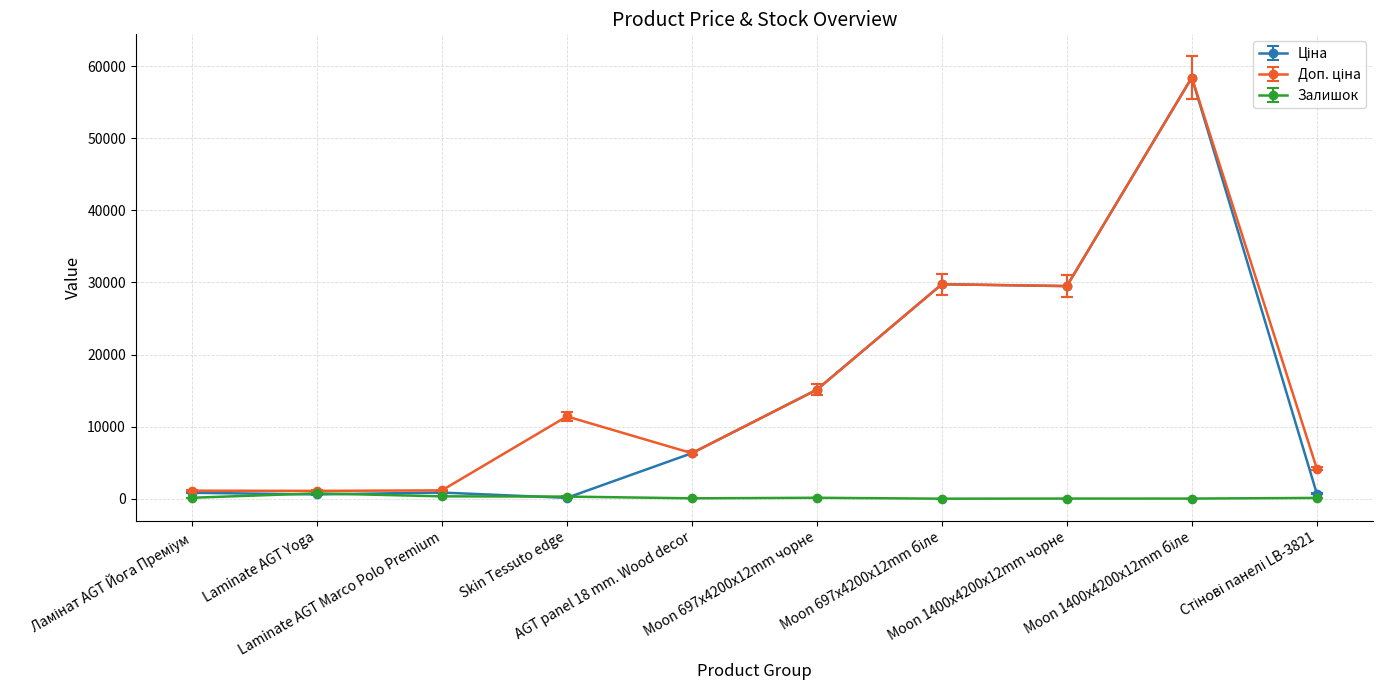

At how many categories does at least one series exceed 28176?

3